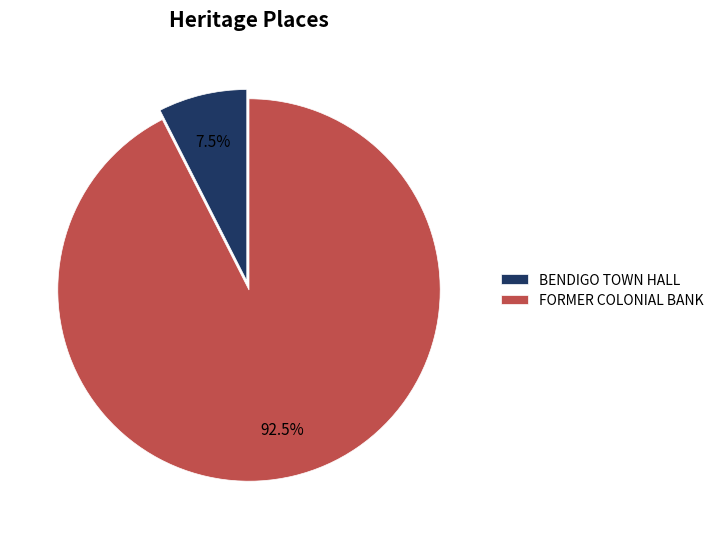

To the nearest percent, what is the difference between the BENDIGO TOWN HALL and FORMER COLONIAL BANK slice percentages?

85%